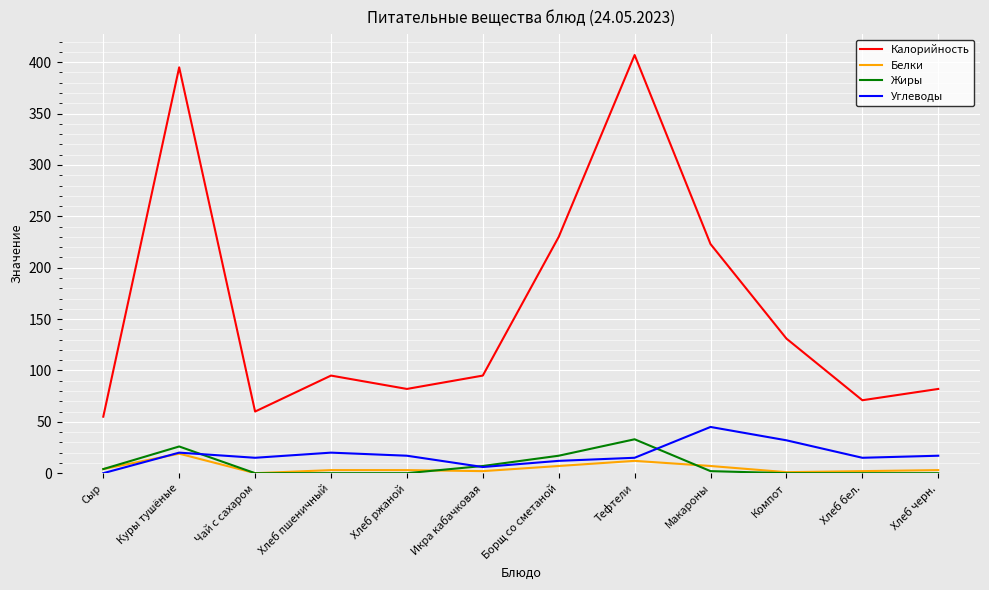

Which category has the highest value across all series?

Тефтели